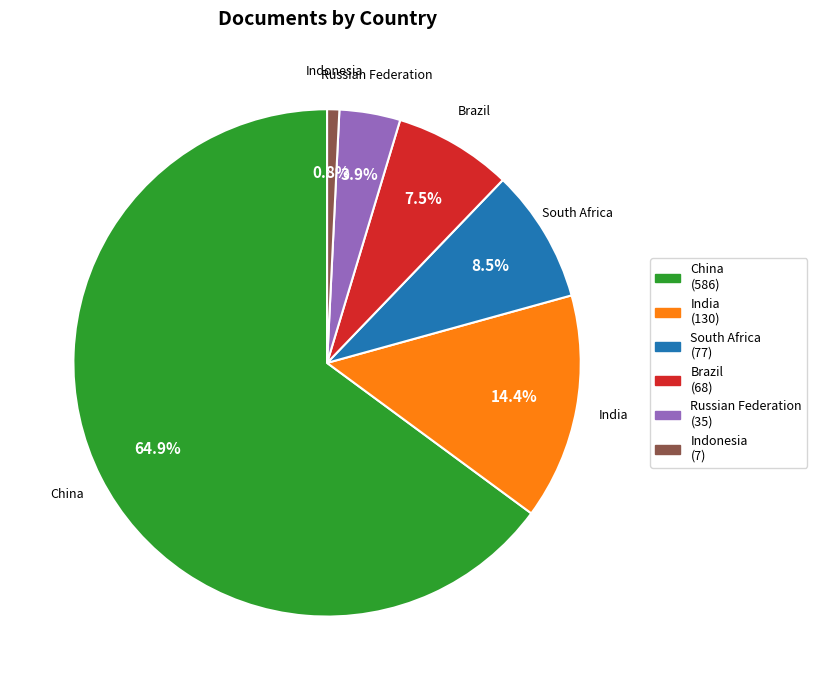

To the nearest percent, what percentage of the pie is India?

14%